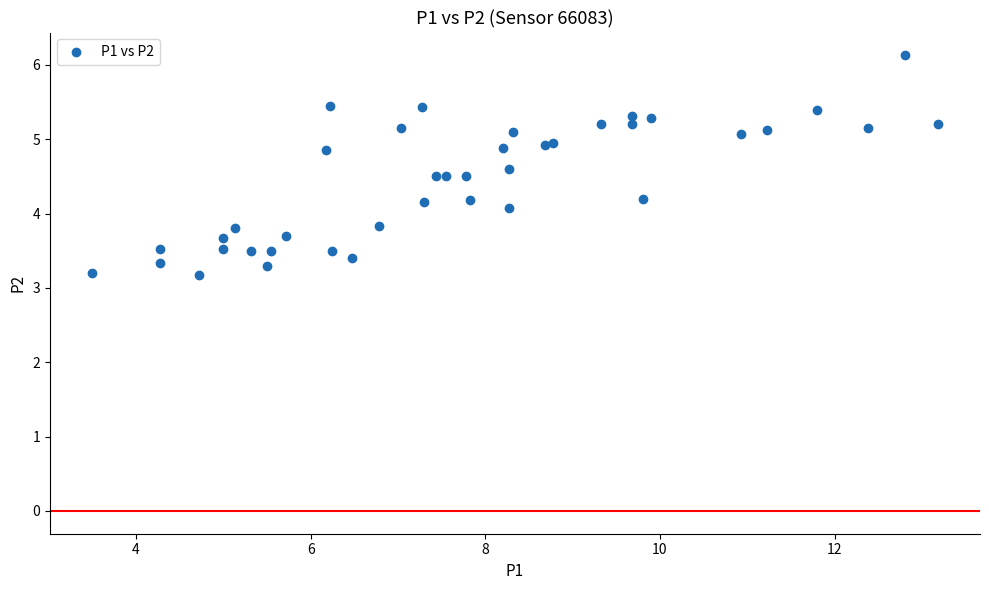

What Y value in the scatter plot is closest to 4?

4.1